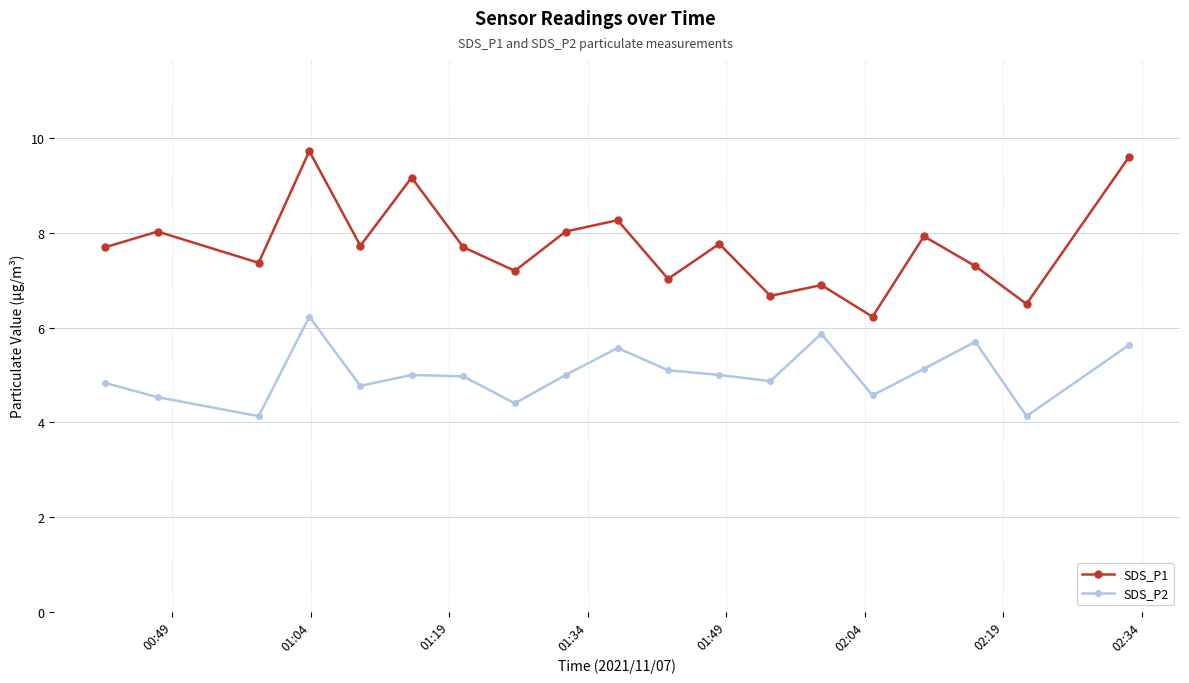

Is this an area chart (filled region under the line)?

No